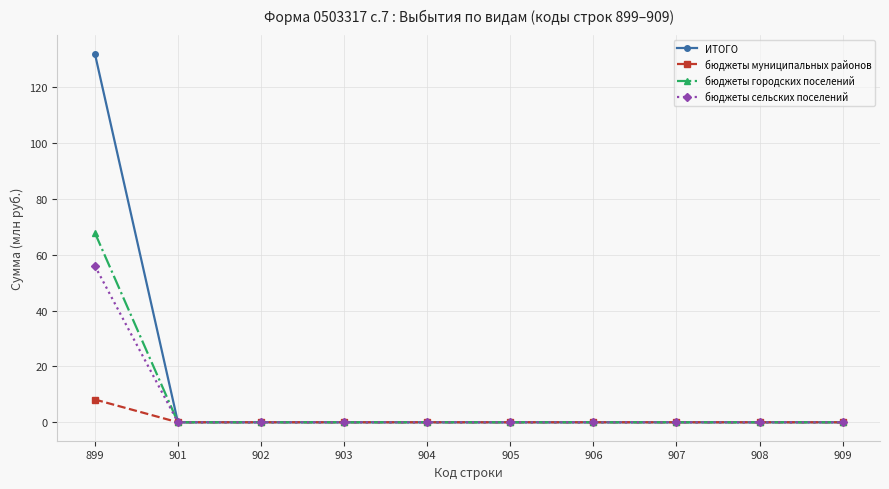

At how many categories does at least one series exceed 26?

1